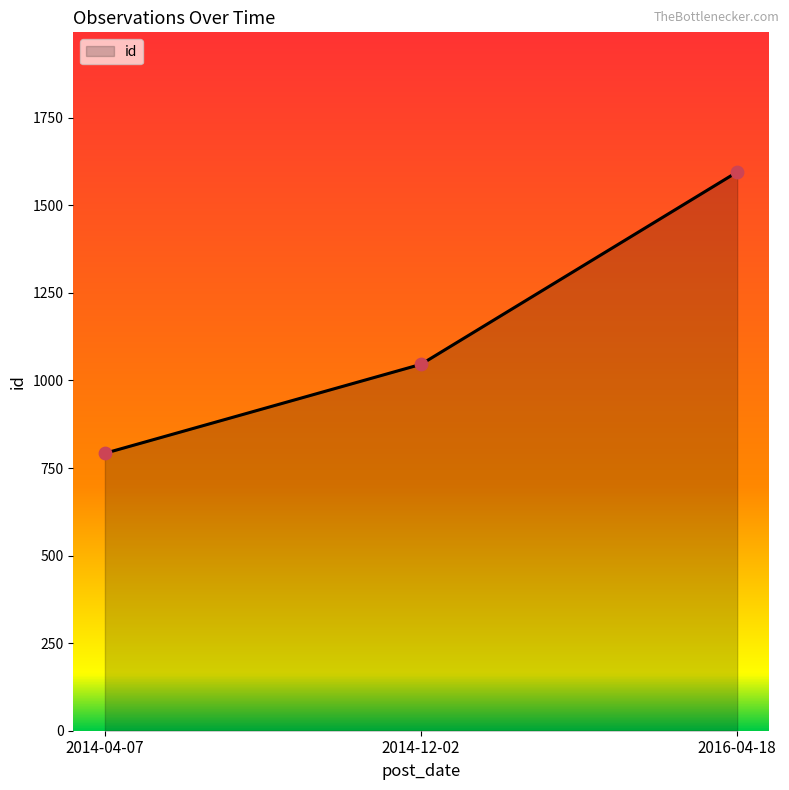

What is the ratio of the value at 2014-04-07 to the value at 2016-04-18?

0.5